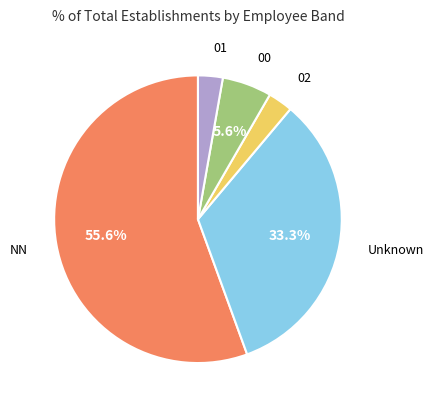

Combined, do NN and Unknown account for over 50%?

Yes